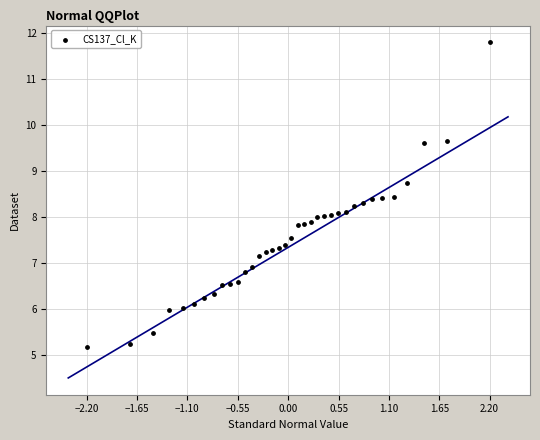

What is the range of Y values (max minus min)?

6.6